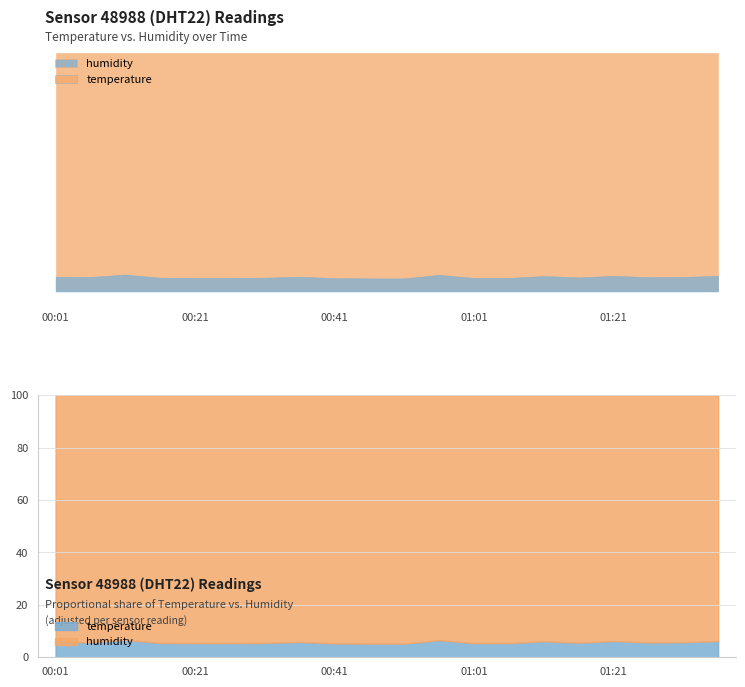

What is the value of the humidity point at the 10th from the left?

99.9